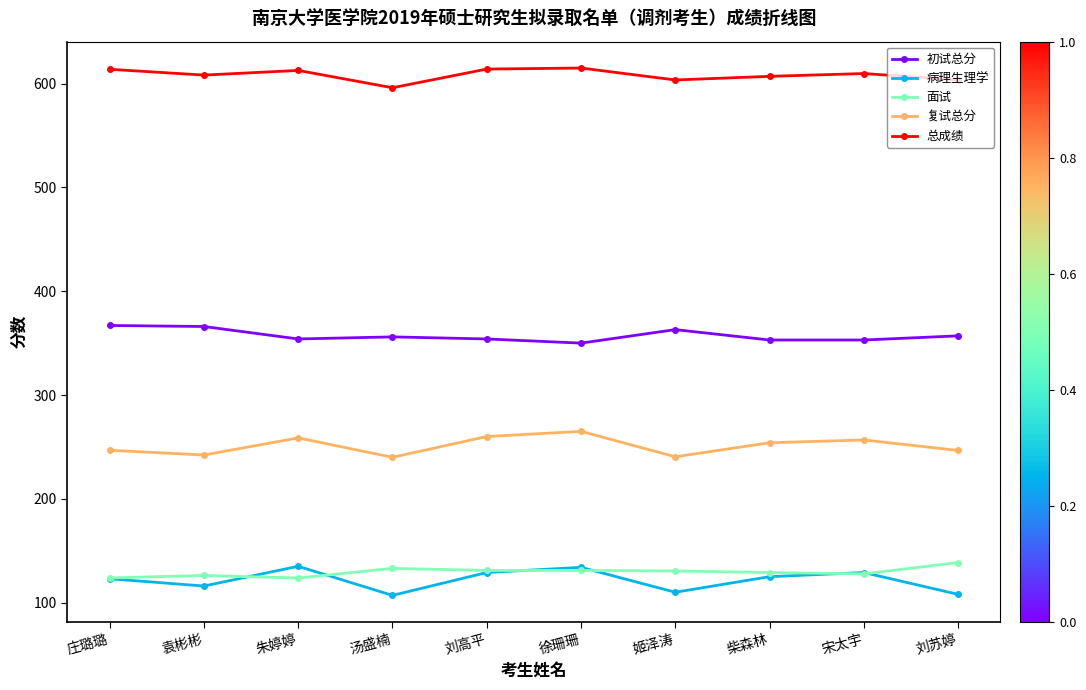

What is the approximate value of 初试总分 at 刘高平?

354.0